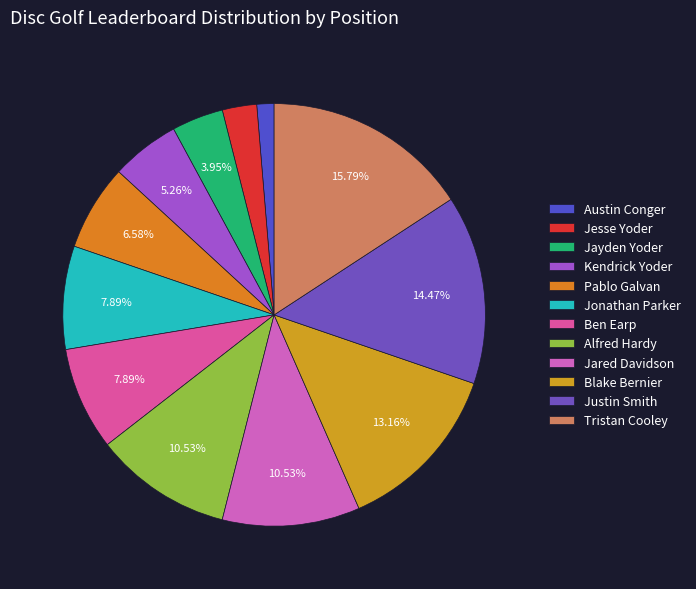

Count the number of slices in the pie.

12